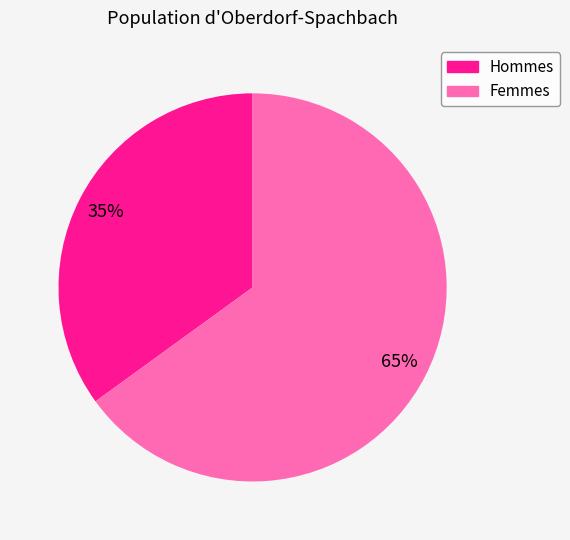

Does any single category account for the majority?

Yes